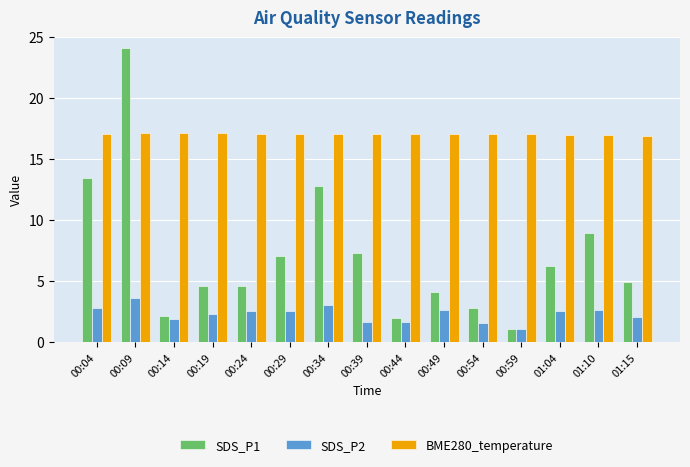

Rank the series by their maximum value, from highest to lowest.

SDS_P1, BME280_temperature, SDS_P2